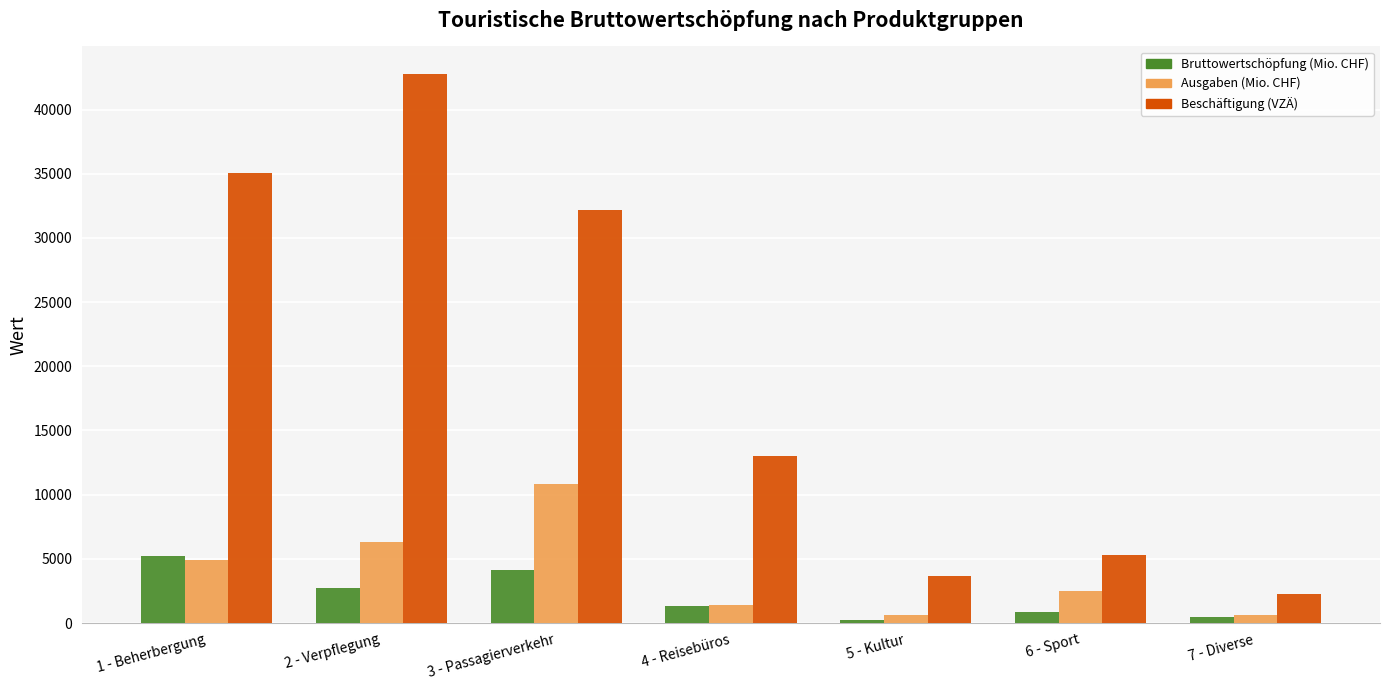

At which label does Ausgaben (Mio. CHF) reach its peak?

3 - Passagierverkehr